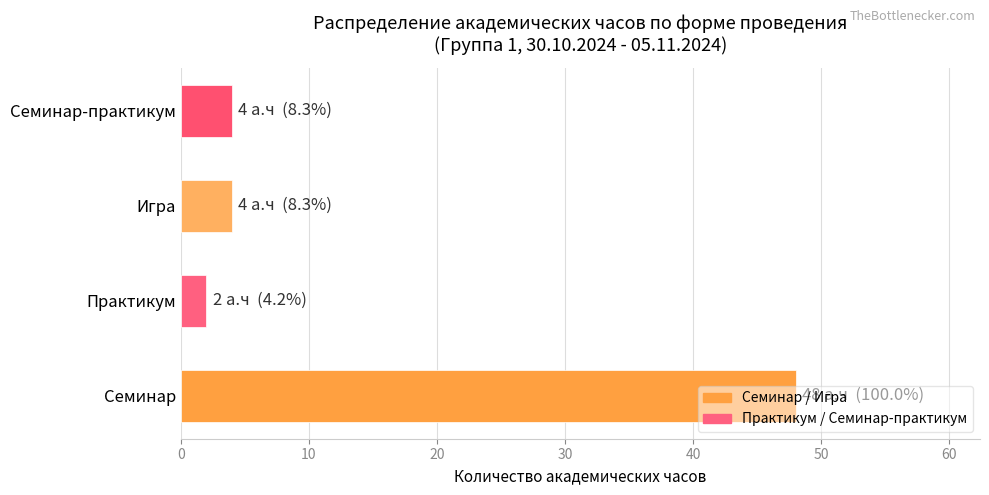

What is the maximum value shown in the chart?

48